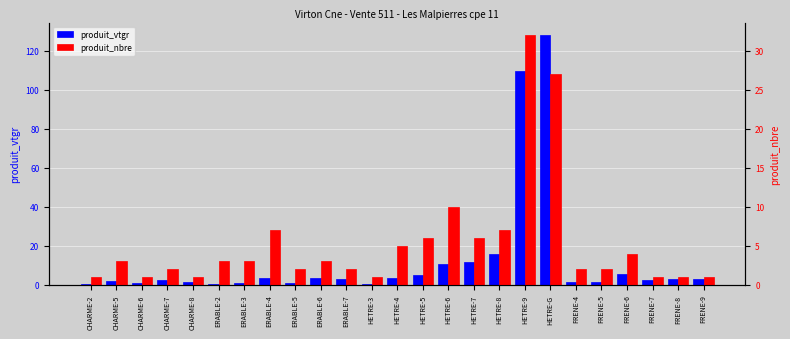

Reading left to right, transcribe all the data shown in this chart.

produit_vtgr: CHARME-2=0.2	CHARME-5=1.7	CHARME-6=0.7	CHARME-7=2.5	CHARME-8=1.6	ERABLE-2=0.4	ERABLE-3=0.8	ERABLE-4=3.6	ERABLE-5=1.1	ERABLE-6=3.6	ERABLE-7=3.2	HETRE-3=0.3	HETRE-4=3.4	HETRE-5=4.8	HETRE-6=10.7	HETRE-7=11.5	HETRE-8=15.9	HETRE-9=109.8	HETRE-G=128.1	FRENE-4=1.3	FRENE-5=1.5	FRENE-6=5.6	FRENE-7=2.2	FRENE-8=2.7	FRENE-9=3.1
produit_nbre: CHARME-2=1.0	CHARME-5=3.0	CHARME-6=1.0	CHARME-7=2.0	CHARME-8=1.0	ERABLE-2=3.0	ERABLE-3=3.0	ERABLE-4=7.0	ERABLE-5=2.0	ERABLE-6=3.0	ERABLE-7=2.0	HETRE-3=1.0	HETRE-4=5.0	HETRE-5=6.0	HETRE-6=10.0	HETRE-7=6.0	HETRE-8=7.0	HETRE-9=32.0	HETRE-G=27.0	FRENE-4=2.0	FRENE-5=2.0	FRENE-6=4.0	FRENE-7=1.0	FRENE-8=1.0	FRENE-9=1.0